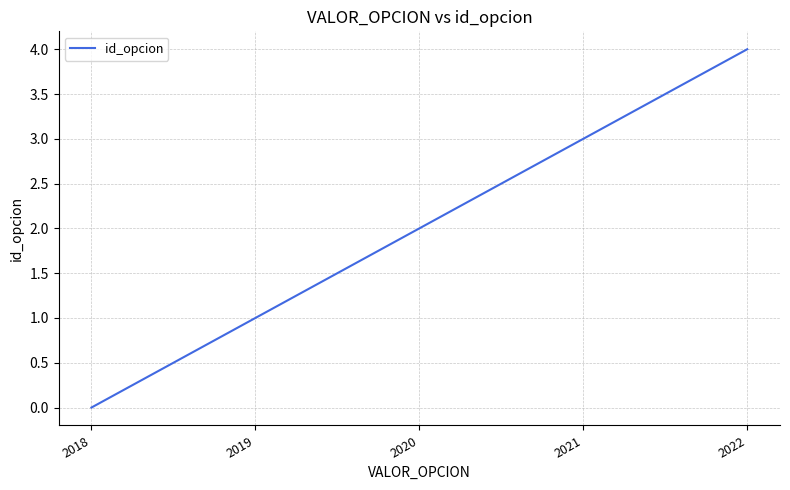

Read the value at 2021.

3